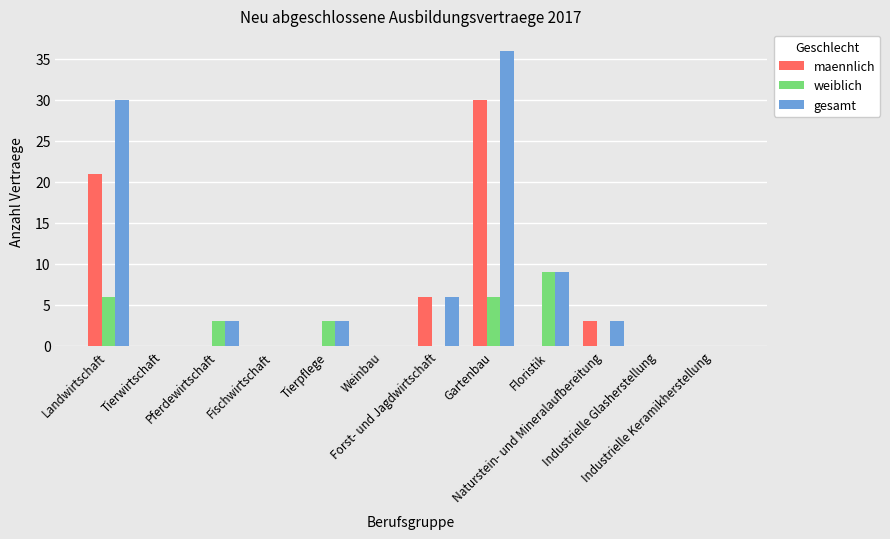

Which label corresponds to the largest value in the chart?

Gartenbau